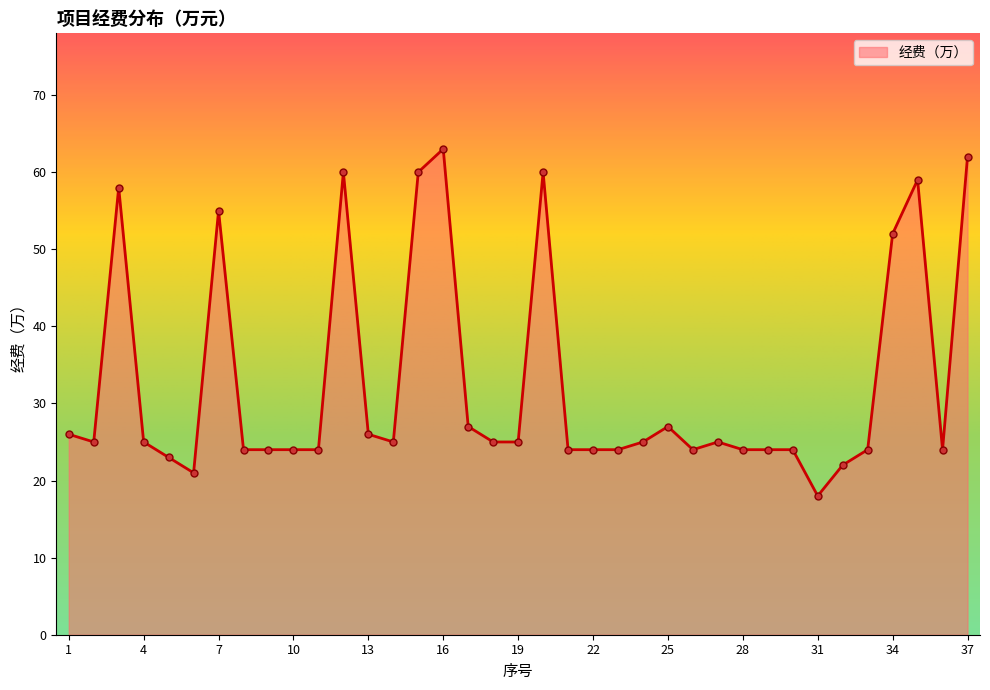

What is the value of the 12th point from the left?

60